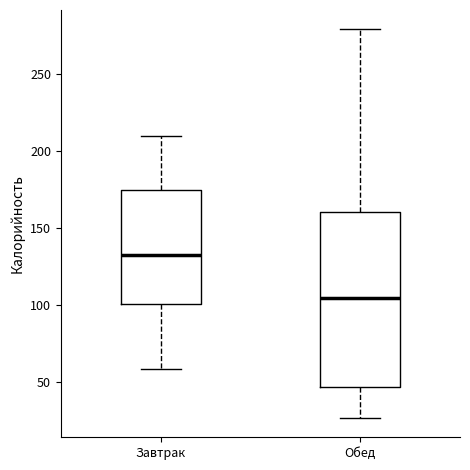

Reading left to right, read every box against the y-axis: the position of its median line, the range the box covers, and the ends of its whiskers. The values are not printed on the chart, so give them approximately, as read against the axis.

Завтрак: median 130, box 100 to 175, whiskers 60 to 210
Обед: median 105, box 45 to 160, whiskers 25 to 280